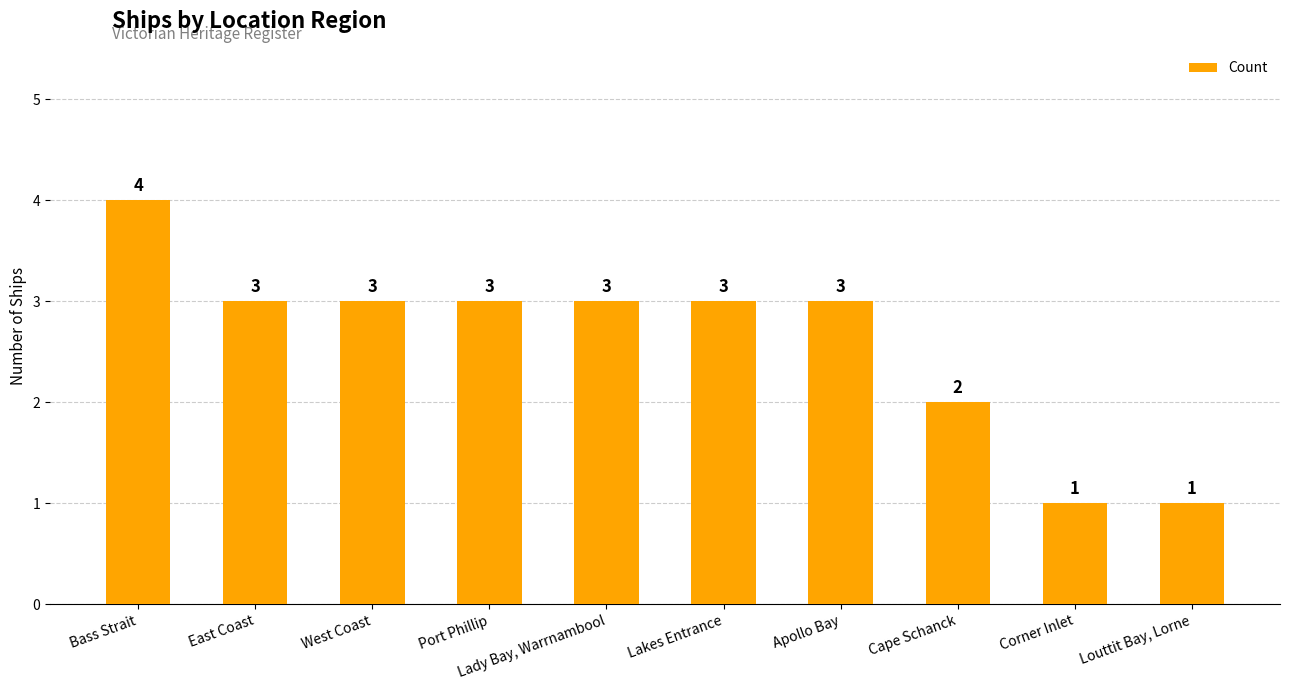

What is the value of the 4th bar from the left?

3